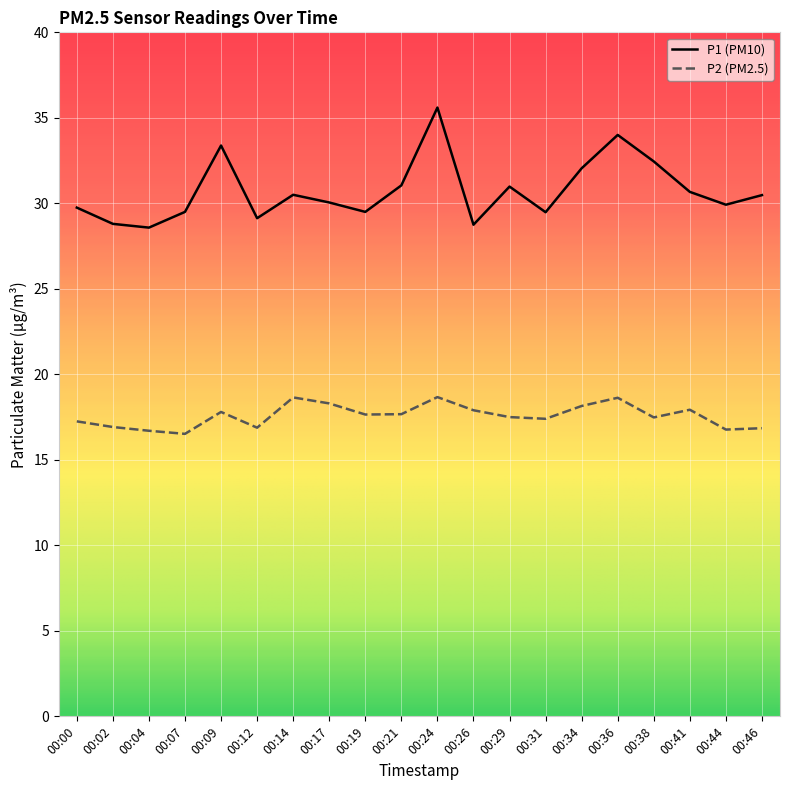

True or false: P2 (PM2.5) and P1 (PM10) intersect in this chart.

False